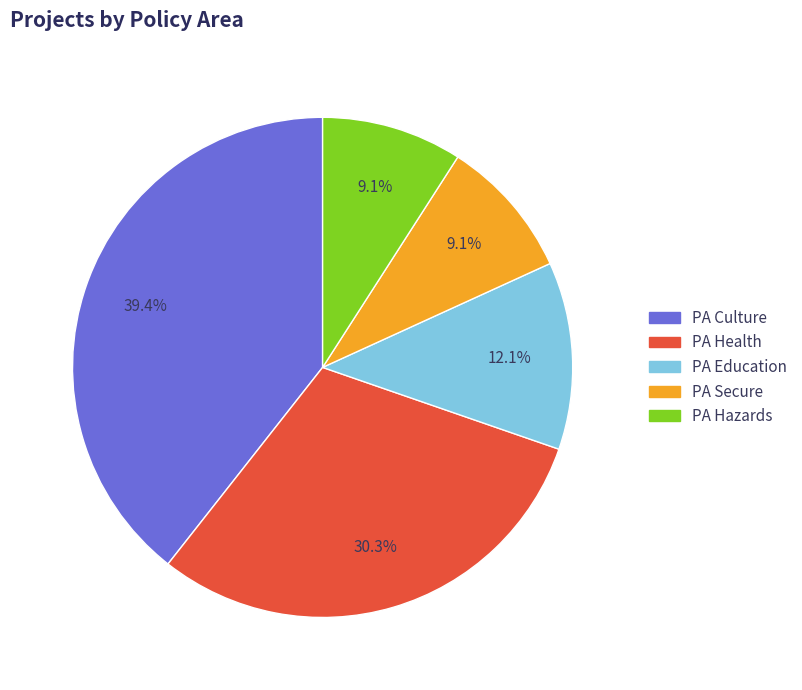

Approximately how many times larger is the value at PA Hazards compared to PA Health?

0.3